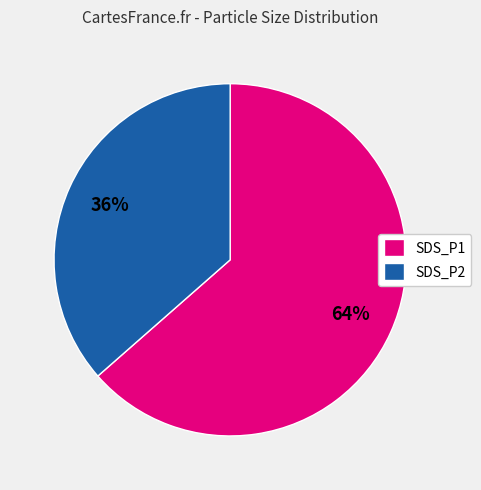

How many segments does this pie chart have?

2